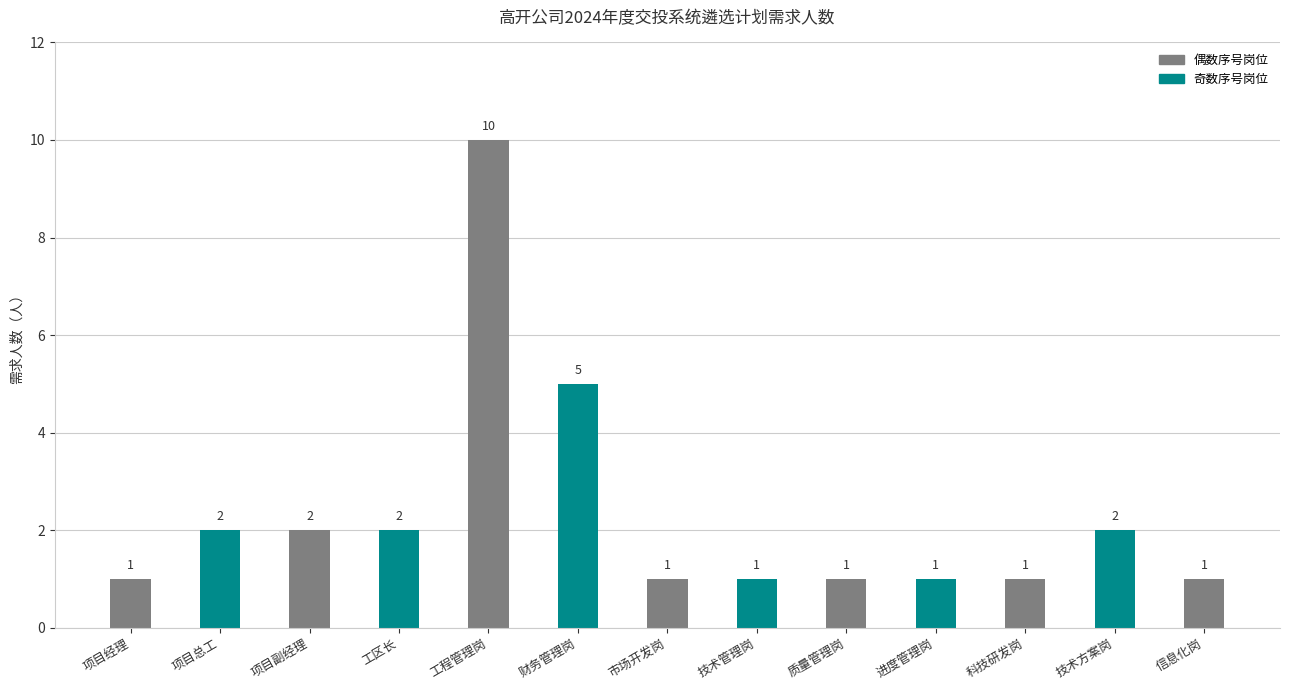

Are the bars horizontal?

No